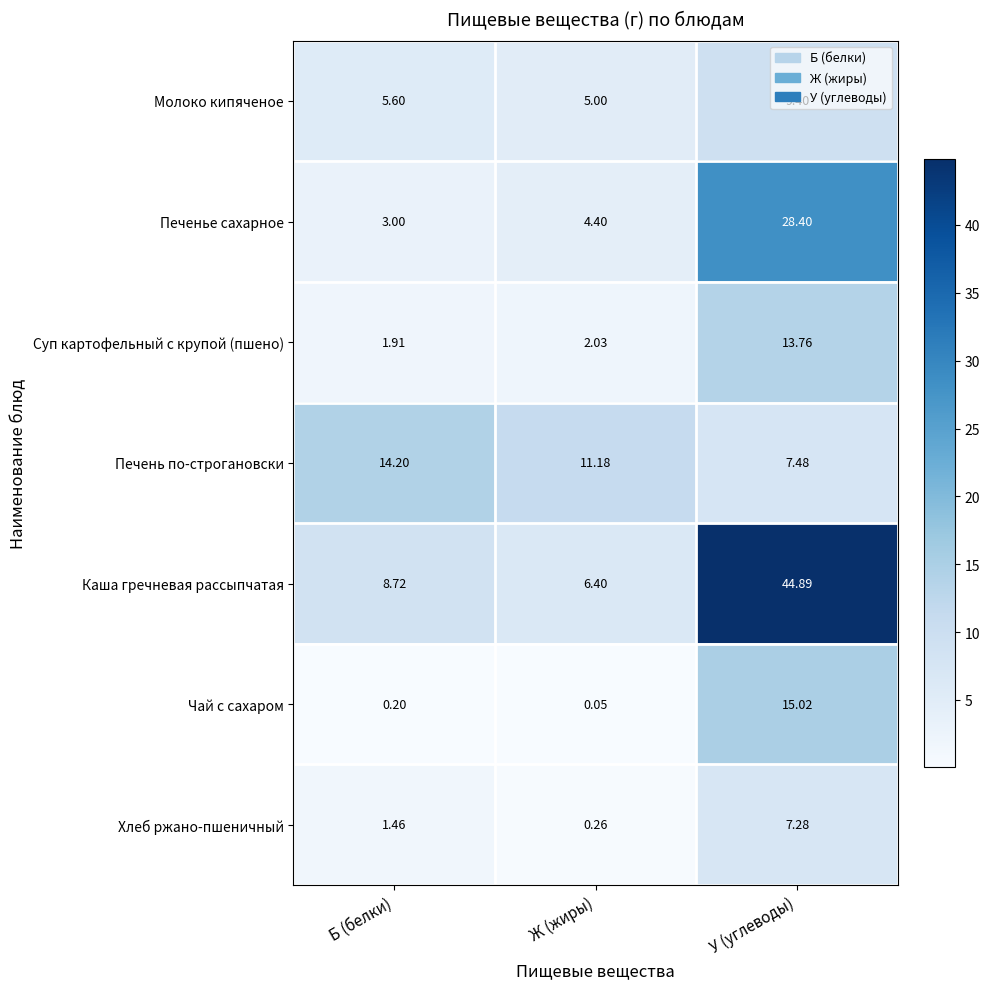

How many categories are shown in the chart?

3